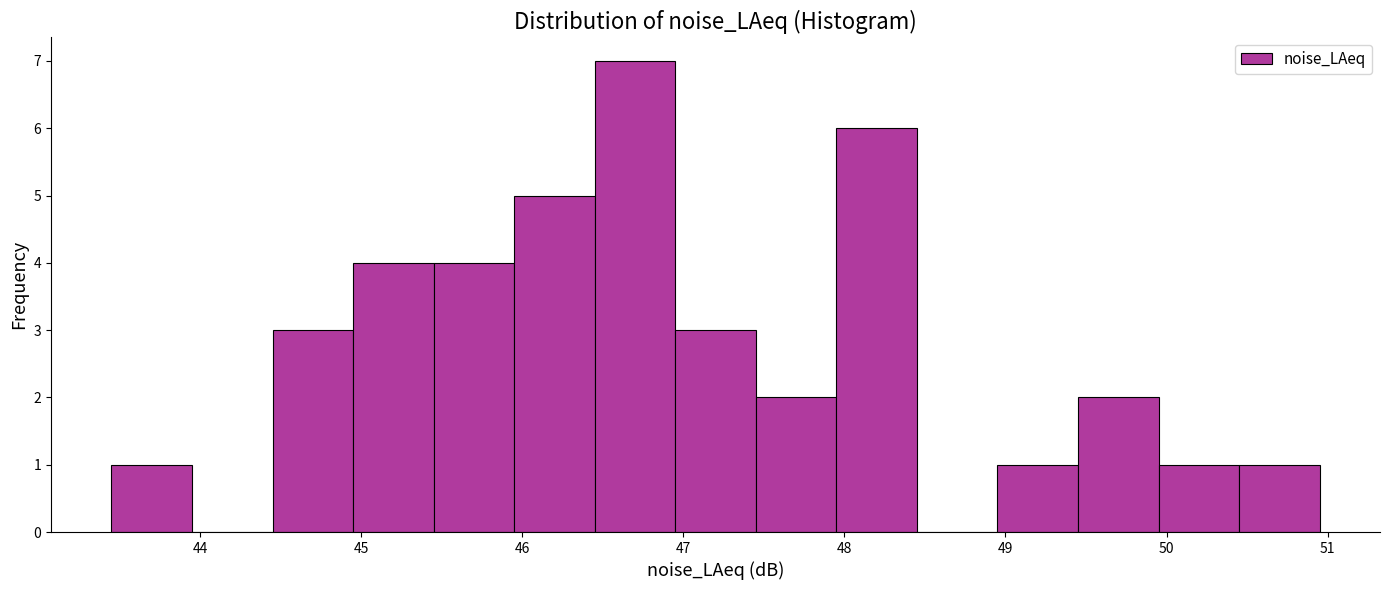

Reading left to right, list every bar in this chart as the range it spans on the x-axis followed by its height. Neither the bar edges nor the heights are printed on the chart, so give them approximately, as read against the axes.

43.45 to 43.95: 1
43.95 to 44.45: 0
44.45 to 44.95: 3
44.95 to 45.45: 4
45.45 to 45.95: 4
45.95 to 46.45: 5
46.45 to 46.95: 7
46.95 to 47.45: 3
47.45 to 47.95: 2
47.95 to 48.45: 6
48.45 to 48.95: 0
48.95 to 49.45: 1
49.45 to 49.95: 2
49.95 to 50.45: 1
50.45 to 50.95: 1